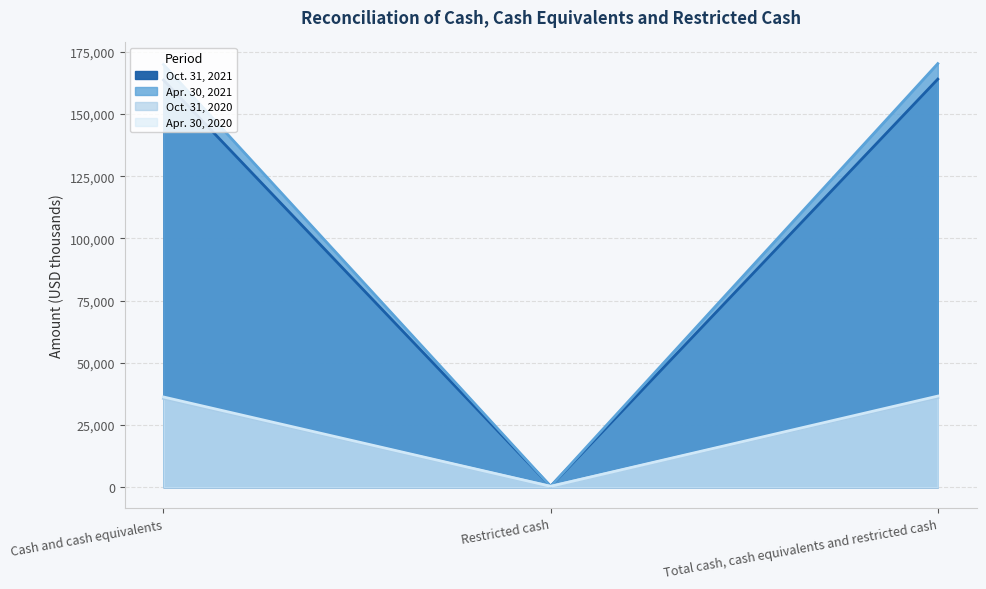

At which label is Oct. 31, 2020 closest to 18182?

Cash and cash equivalents